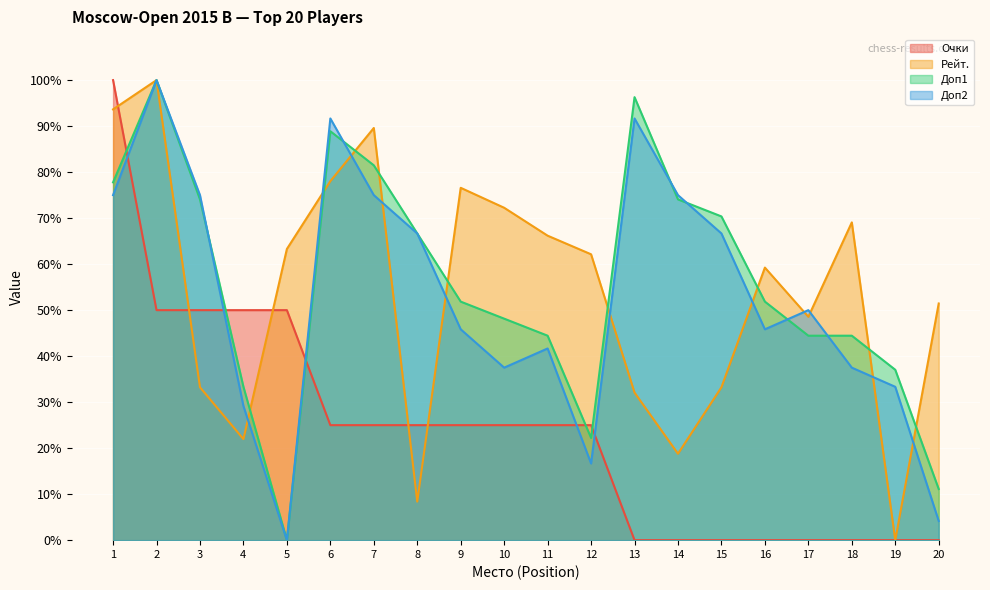

True or false: Доп1 has more than 2 interior local peaks.

True